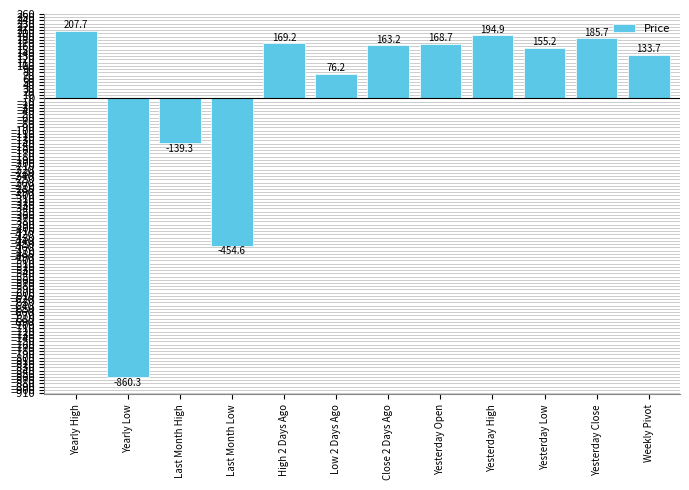

Are the bars horizontal?

No